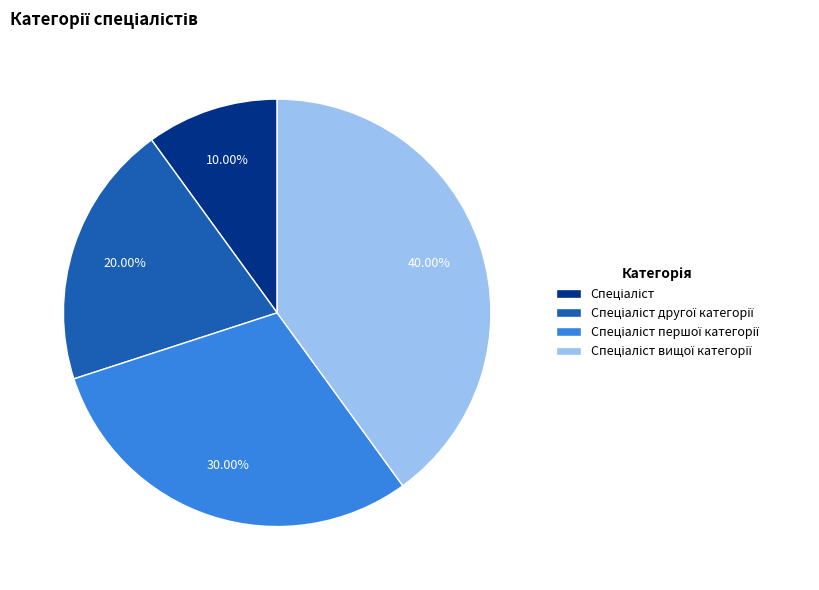

Rank the categories by value from highest to lowest.

Спеціаліст вищої категорії, Спеціаліст першої категорії, Спеціаліст другої категорії, Спеціаліст